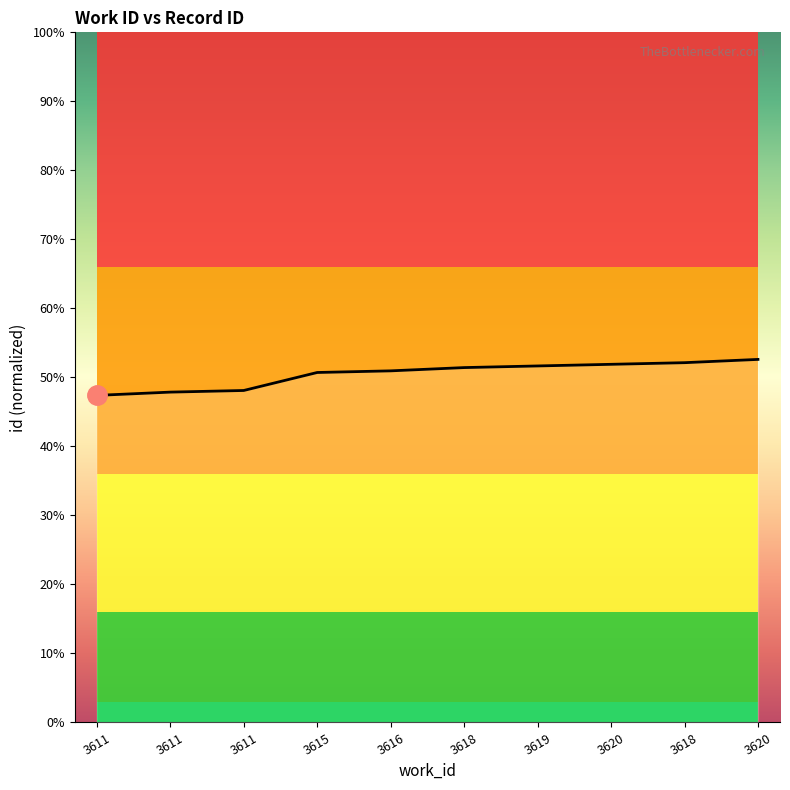

What value does the data have at 3611, to the nearest 10?

9370